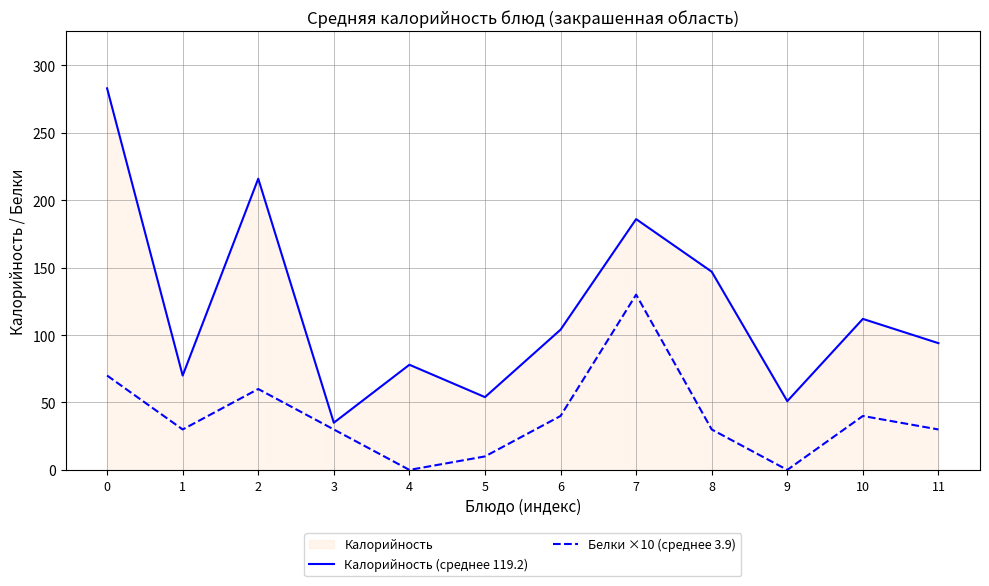

List the labels in order of Калорийность (среднее 119.2) value, smallest first.

3, 9, 5, 1, 4, 11, 6, 10, 8, 7, 2, 0